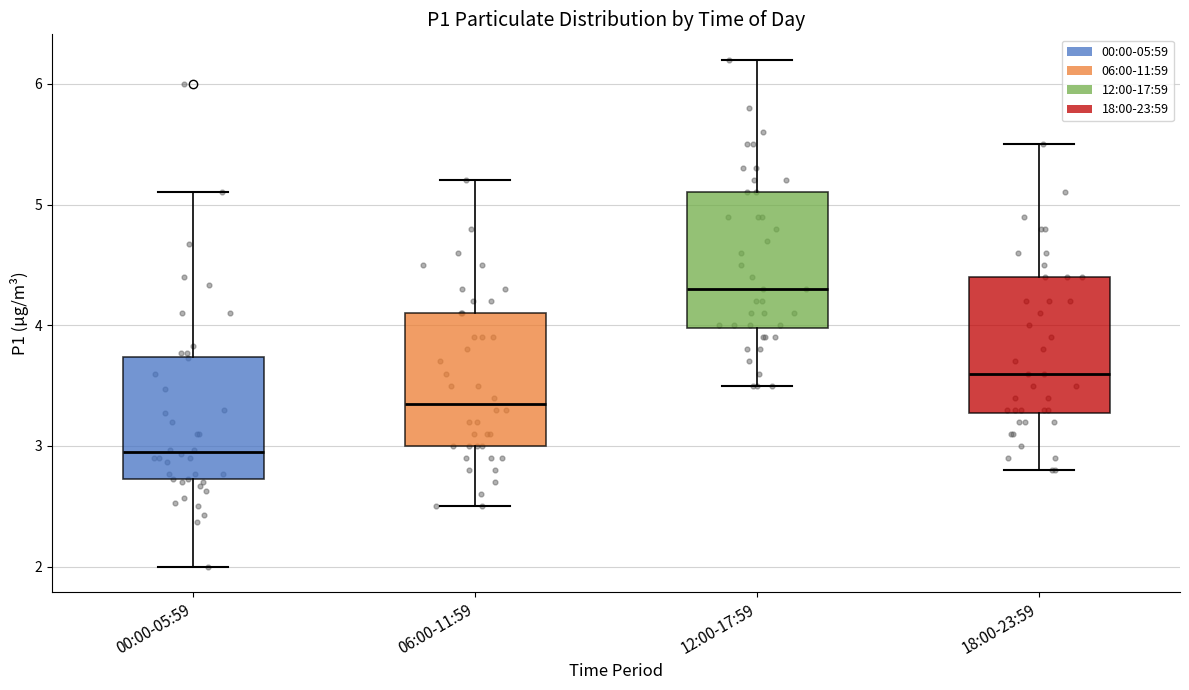

Where does the upper whisker of the box for 06:00-11:59 end on the y-axis? The values are not printed on the chart, so give them approximately, as read against the axis.

5.2